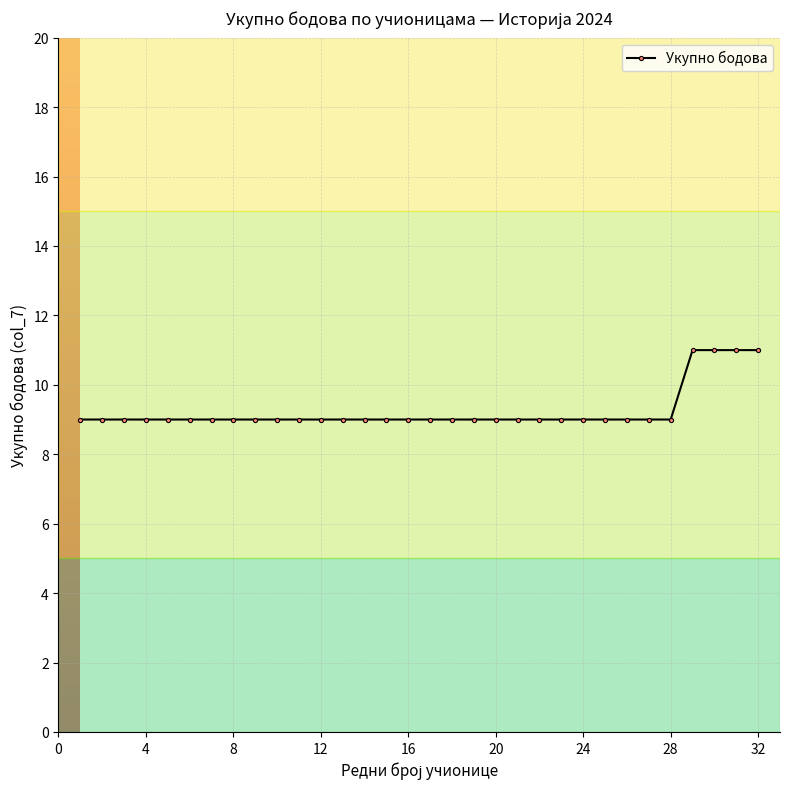

What is the value of the 18th point from the left?

9